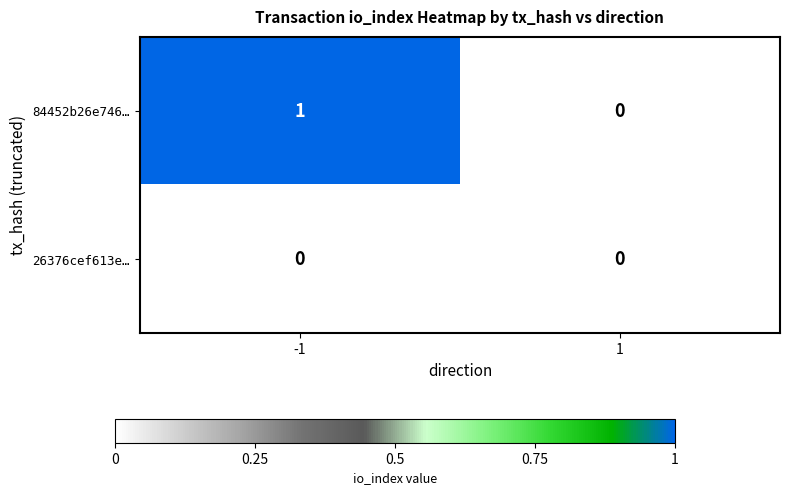

Which series has the largest total across all categories?

84452b26e746…